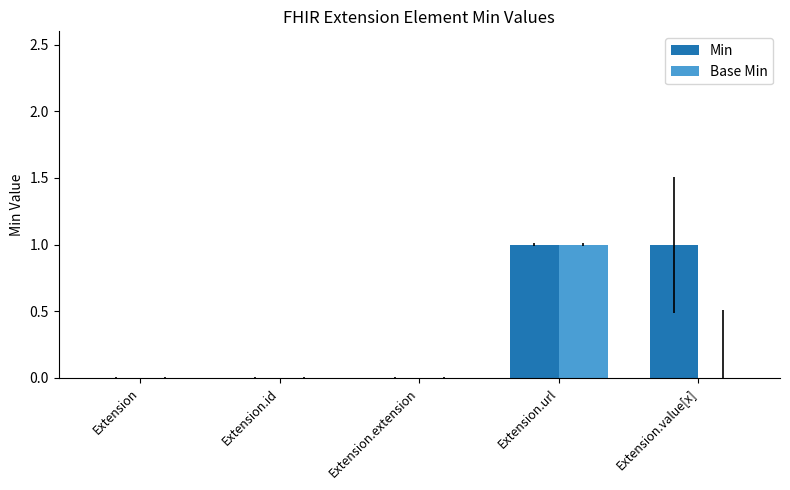

How many categories are shown in the chart?

5